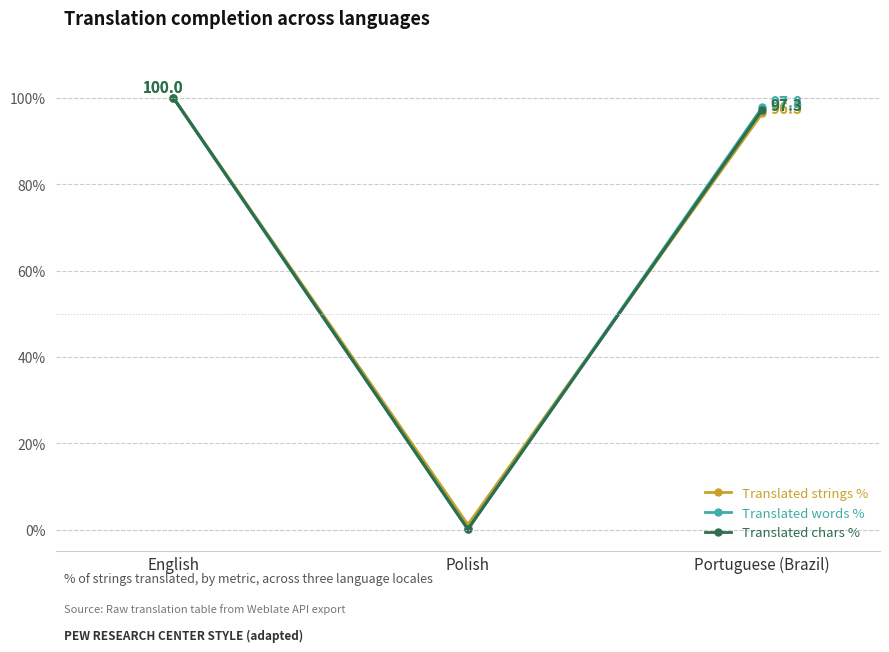

List the labels in order of Translated strings % value, largest first.

English, Portuguese (Brazil), Polish